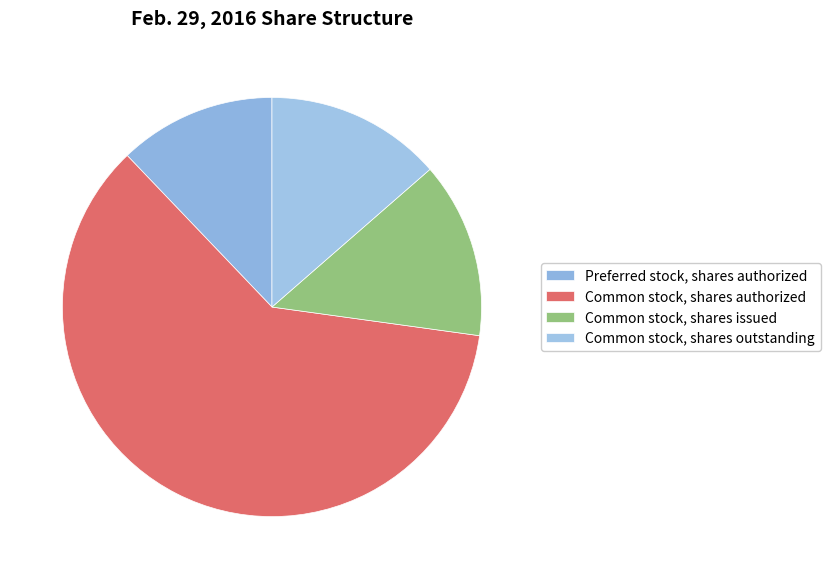

What percentage is NOT represented by Common stock, shares issued?

86.4%